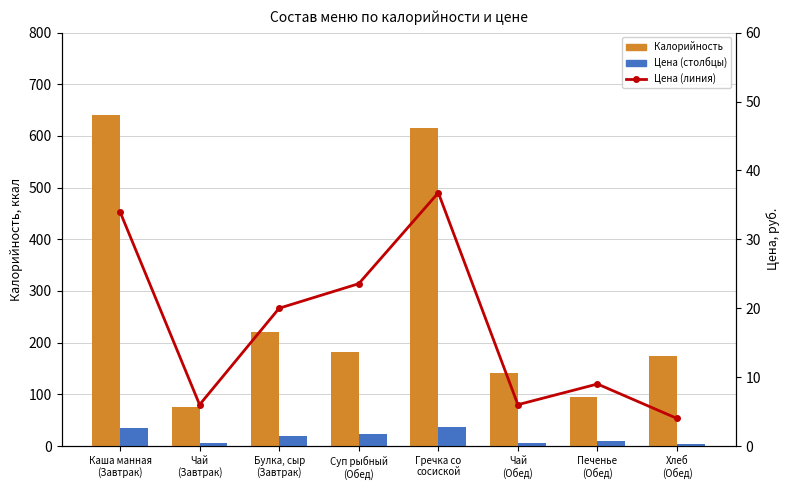

At which label does Цена reach its minimum?

Хлеб
(Обед)